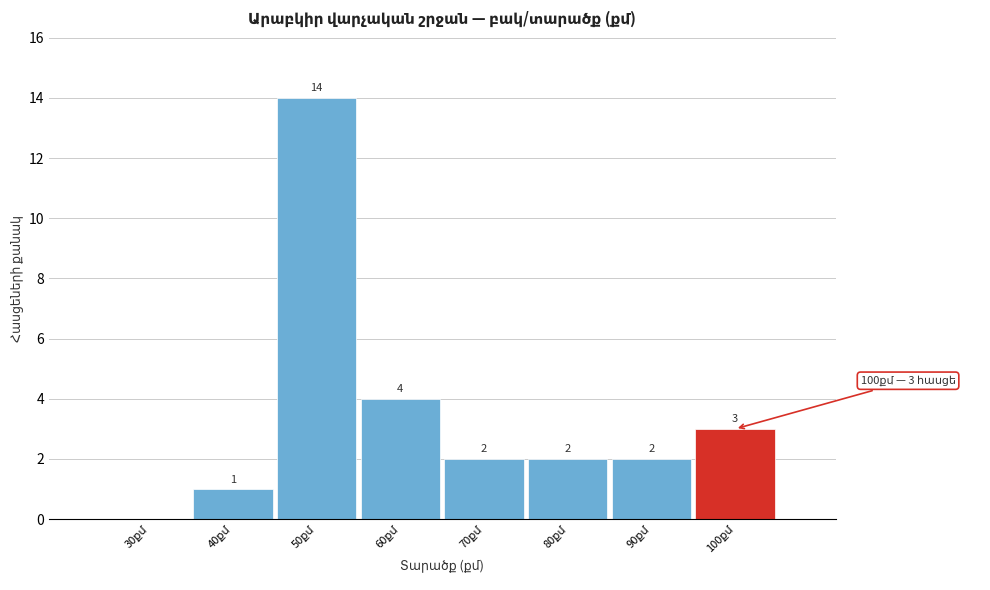

What is the greatest value displayed?

14